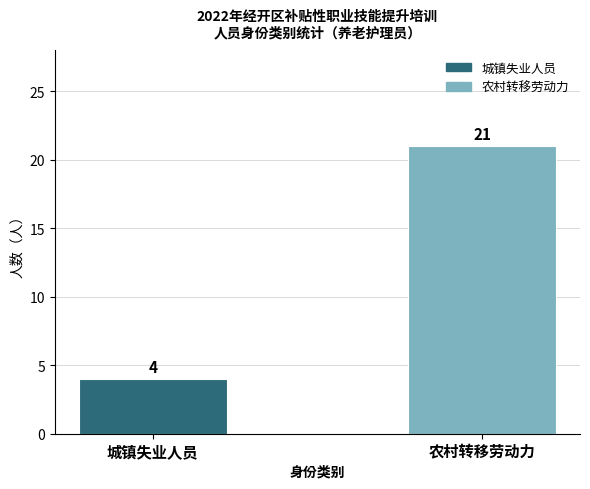

Which has a higher value, 农村转移劳动力 or 城镇失业人员?

农村转移劳动力